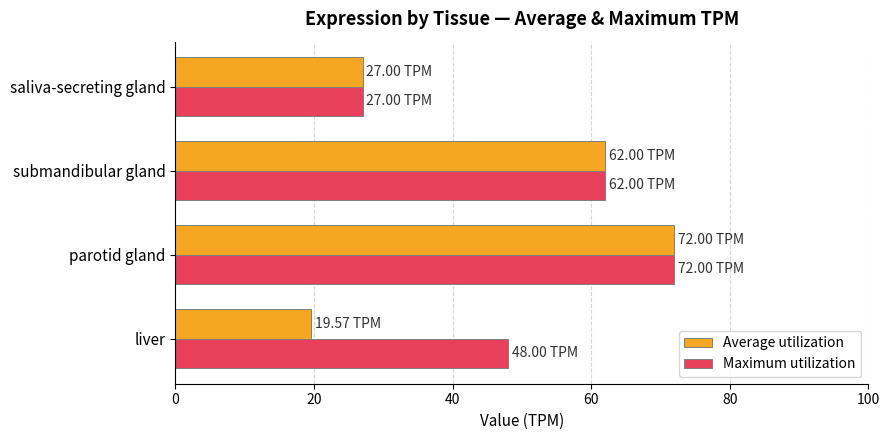

At which category is the sum across all series the highest?

parotid gland